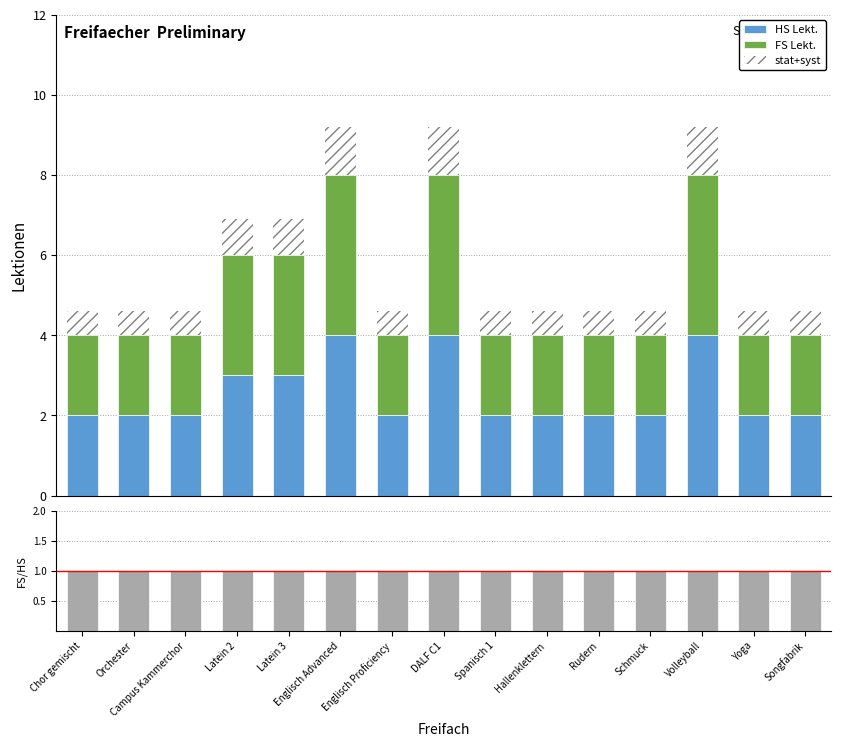

What is the label of the 2nd bar from the left?

Orchester